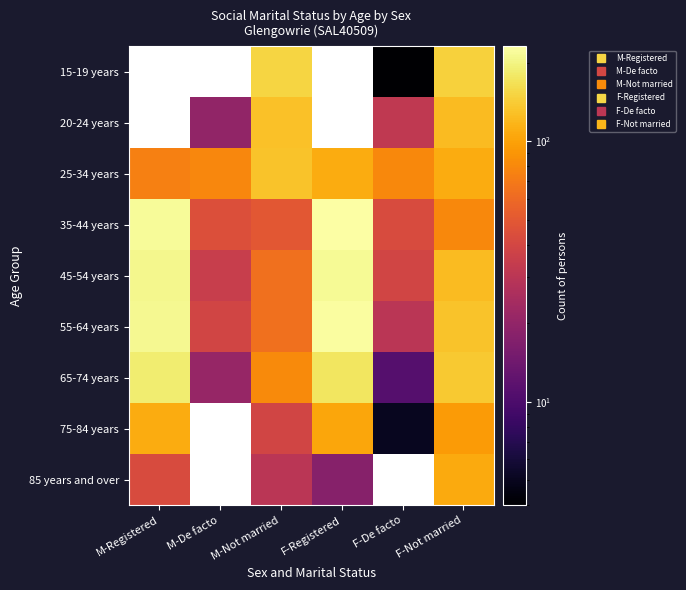

Which category has the lowest value across all series?

F-De facto